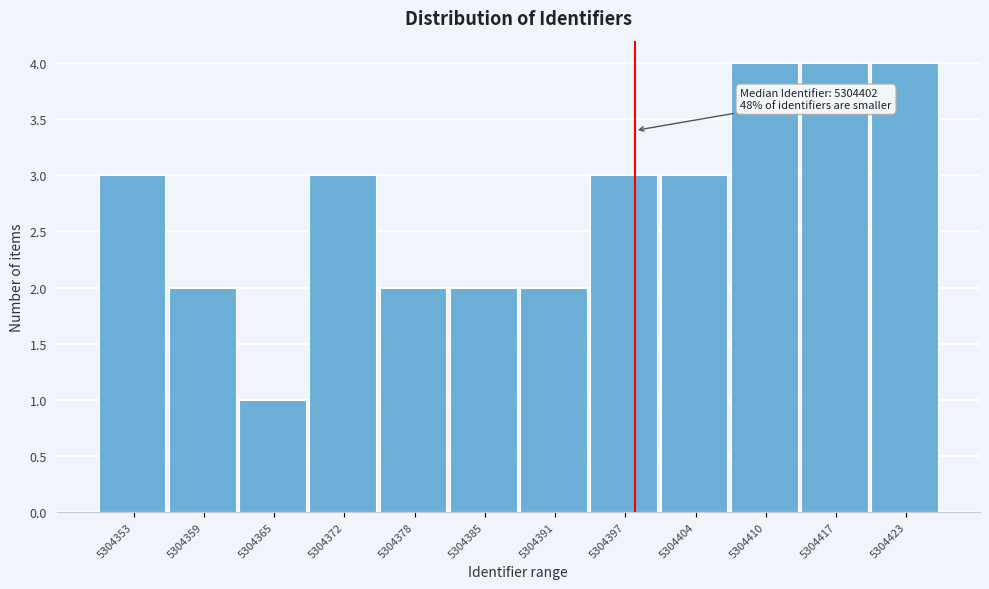

Reading right to left, extract all data points from this chart.

4	4	4	3	3	2	2	2	3	1	2	3